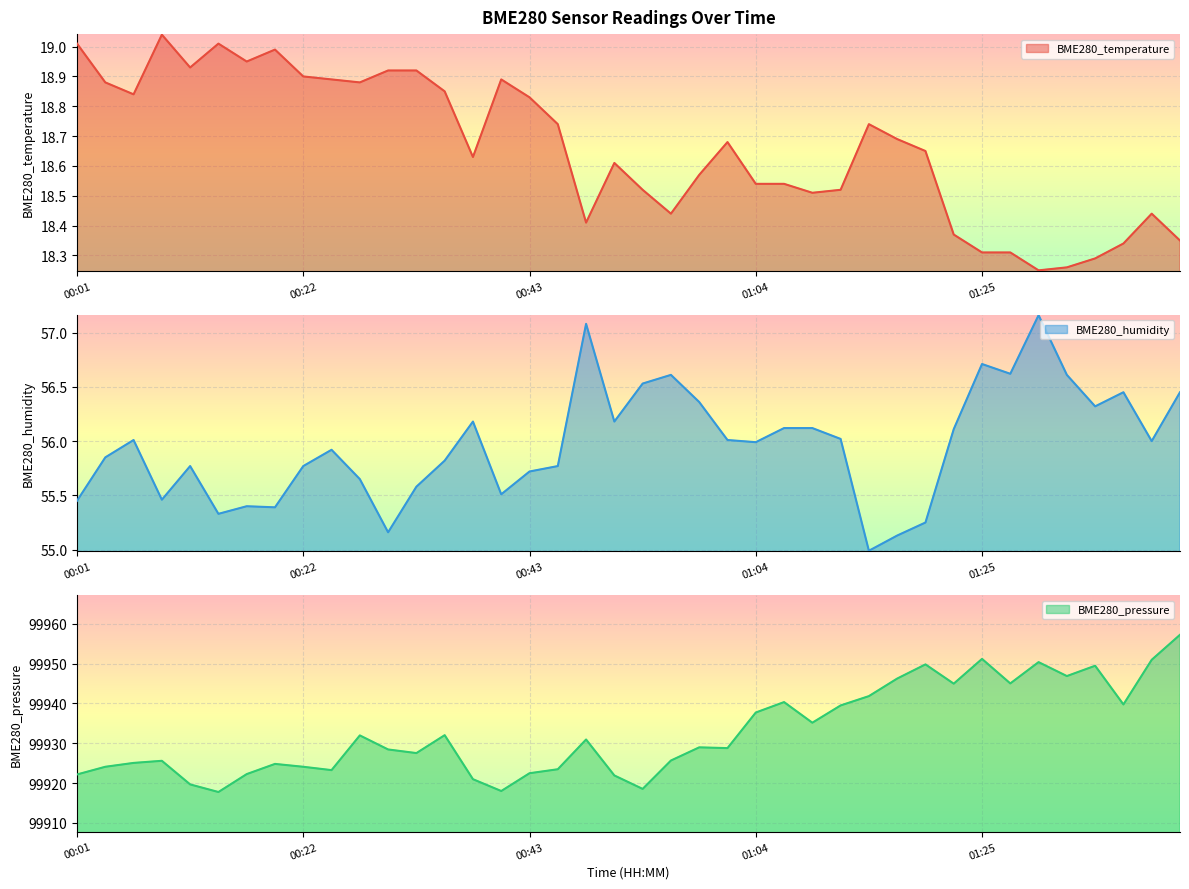

Which series has the widest spread of values?

BME280_pressure